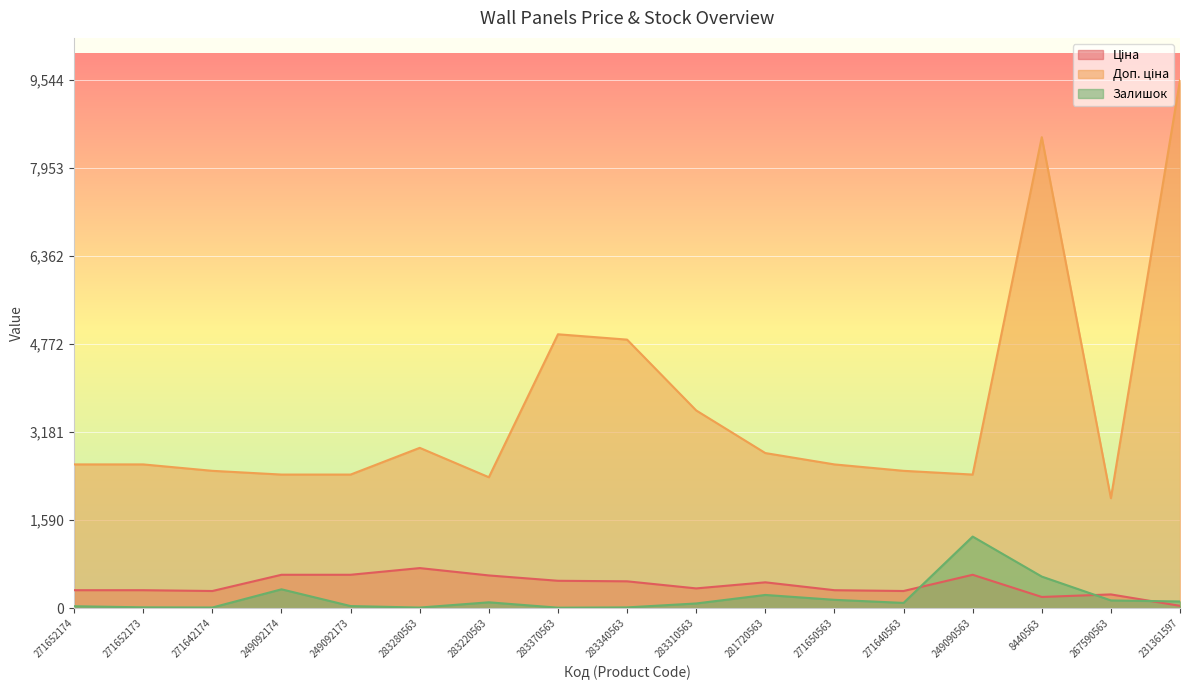

At which category is the sum across all series the highest?

231361597